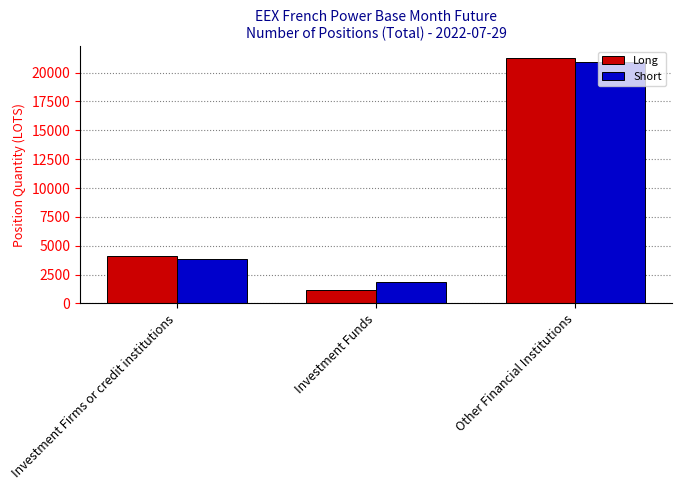

Count the number of data series in this chart.

2